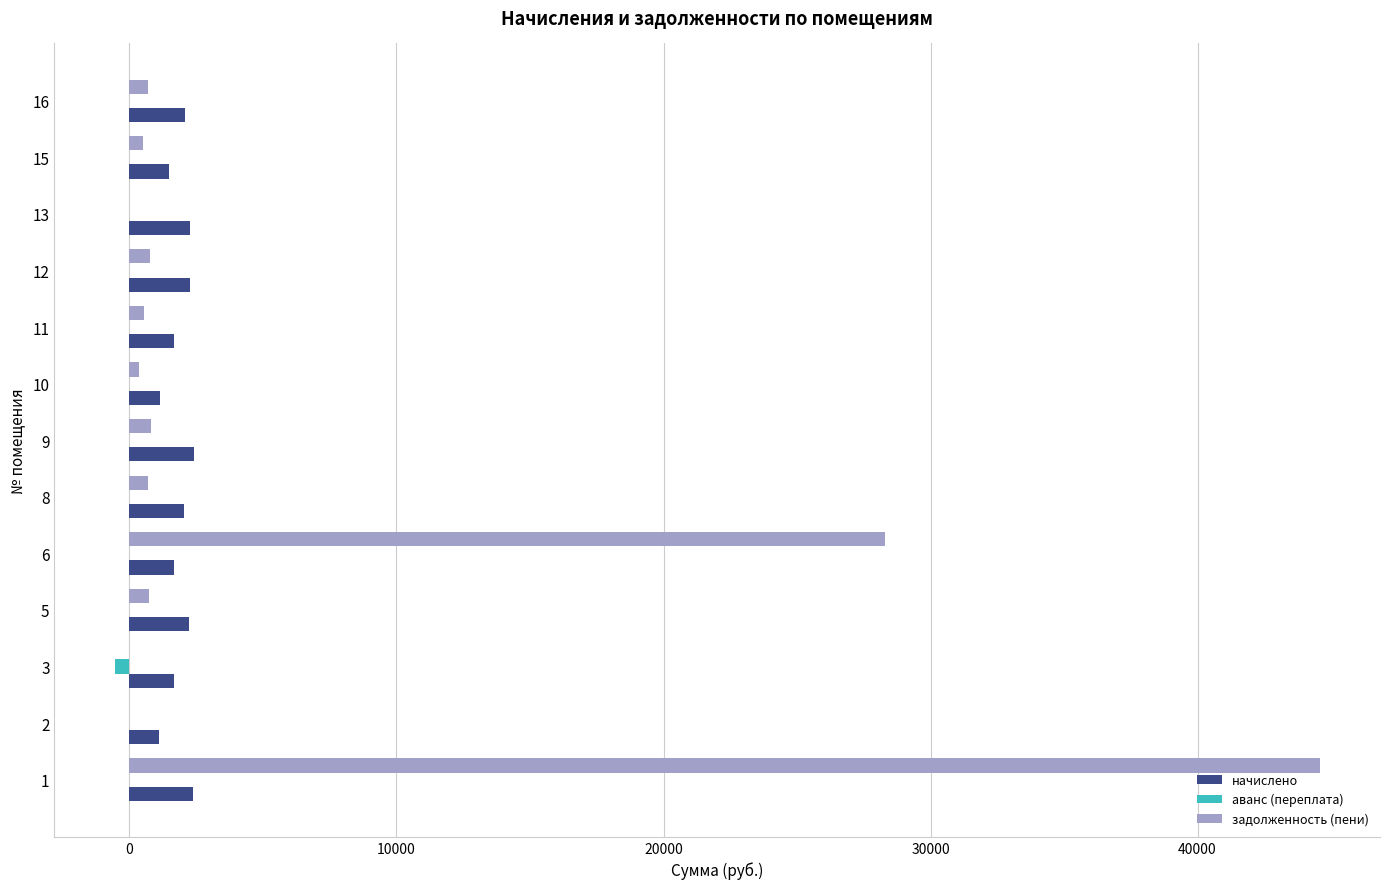

The value of начислено at 1 is 2397.6. True or false?

True